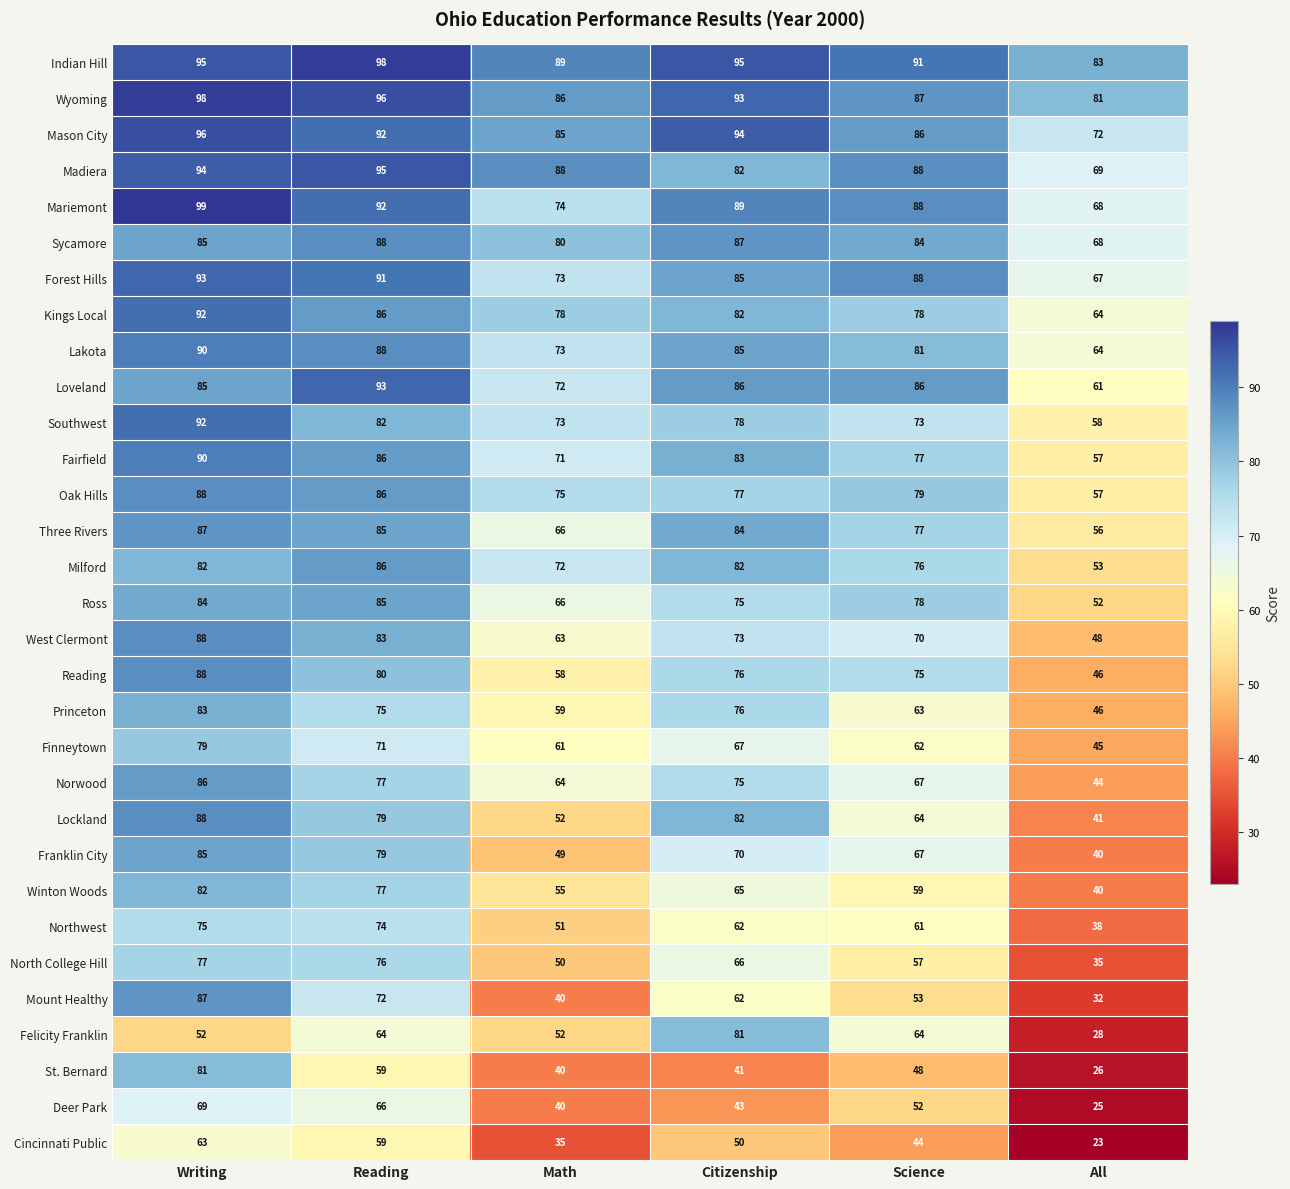

Which label corresponds to the largest value in the chart?

Writing